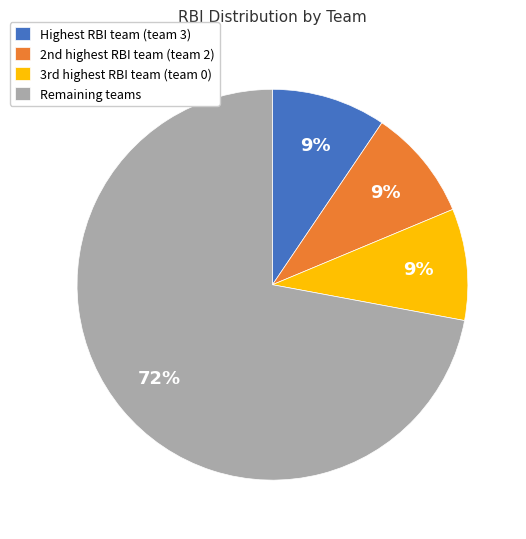

Which category has the biggest portion of the pie?

Remaining teams